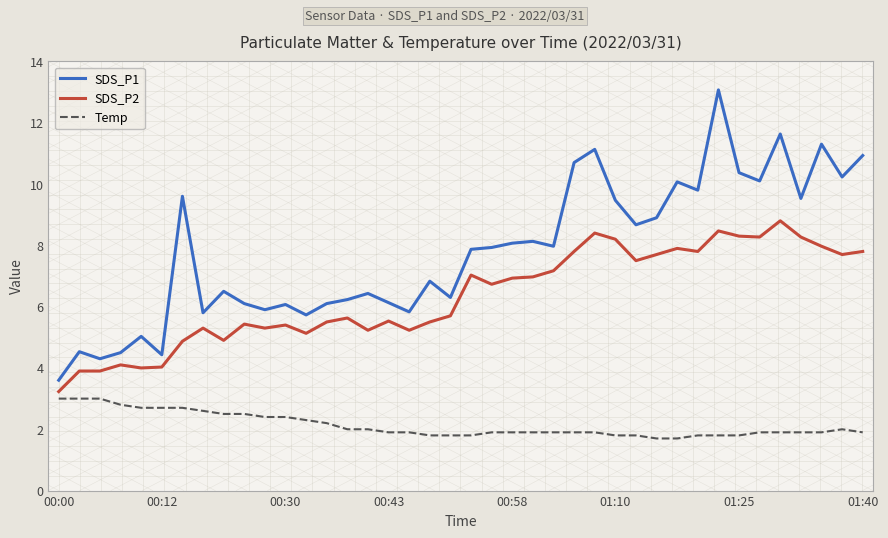

True or false: SDS_P2 and Temp cross at least once.

False